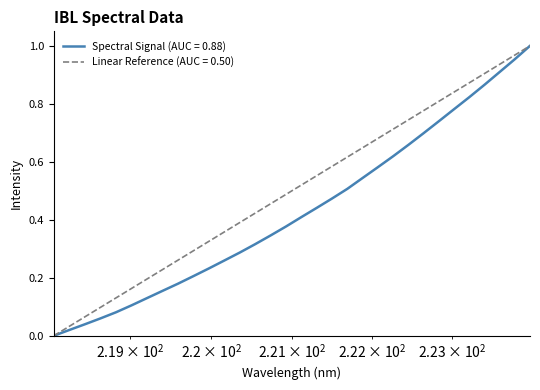

What is the value of the 28th point from the left?

0.8